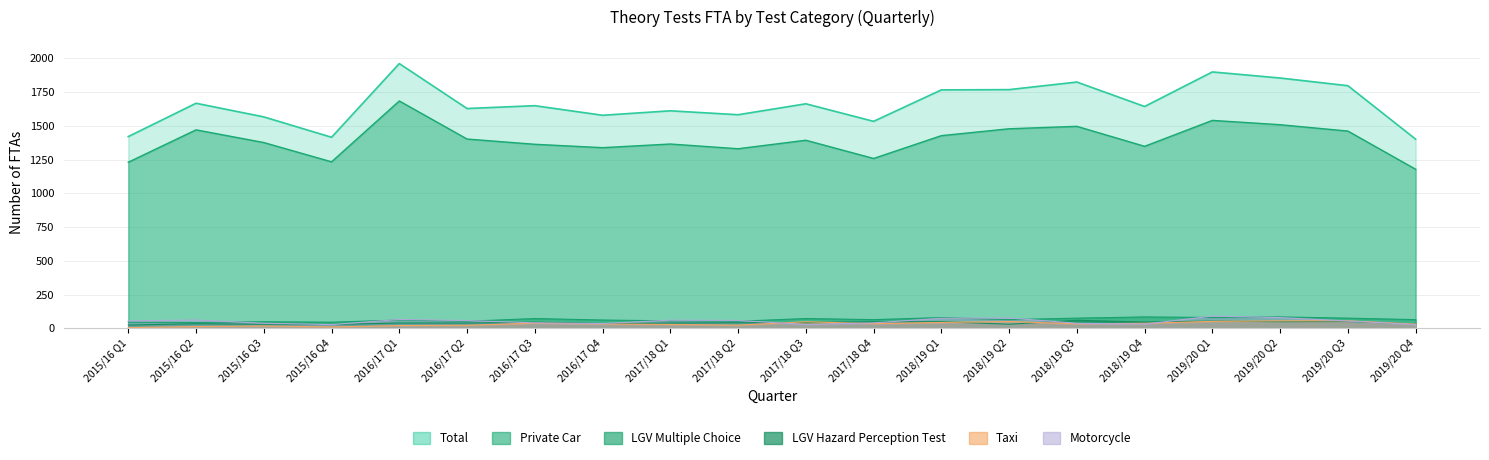

Reading left to right, list all the values displayed in this chart.

Total: 1421	1668	1567	1416	1962	1629	1650	1579	1612	1583	1664	1534	1767	1769	1825	1644	1900	1855	1798	1402
Private Car: 1231	1471	1377	1234	1685	1403	1364	1339	1366	1331	1394	1259	1428	1479	1497	1349	1541	1509	1462	1179
Motorcycle: 56	62	38	28	66	58	41	36	61	59	29	41	75	77	38	32	91	80	55	29
LGV Multiple Choice: 46	44	49	46	62	53	73	62	56	53	73	65	80	65	76	85	81	85	76	65
LGV Hazard Perception Test: 25	35	31	29	40	40	46	36	40	42	44	49	50	31	60	47	54	50	51	33
Taxi: 6	14	18	11	21	23	39	33	29	24	49	35	44	51	34	38	52	56	56	32